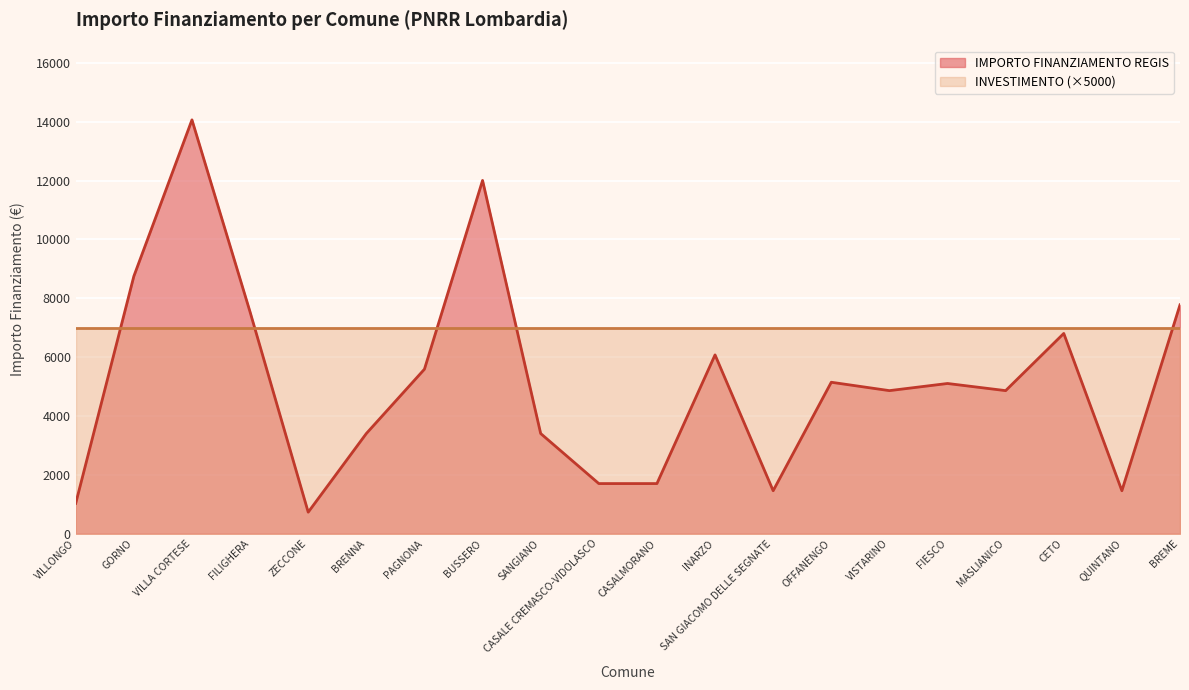

Approximately how many times larger is the value at VISTARINO compared to BRENNA?

1.4